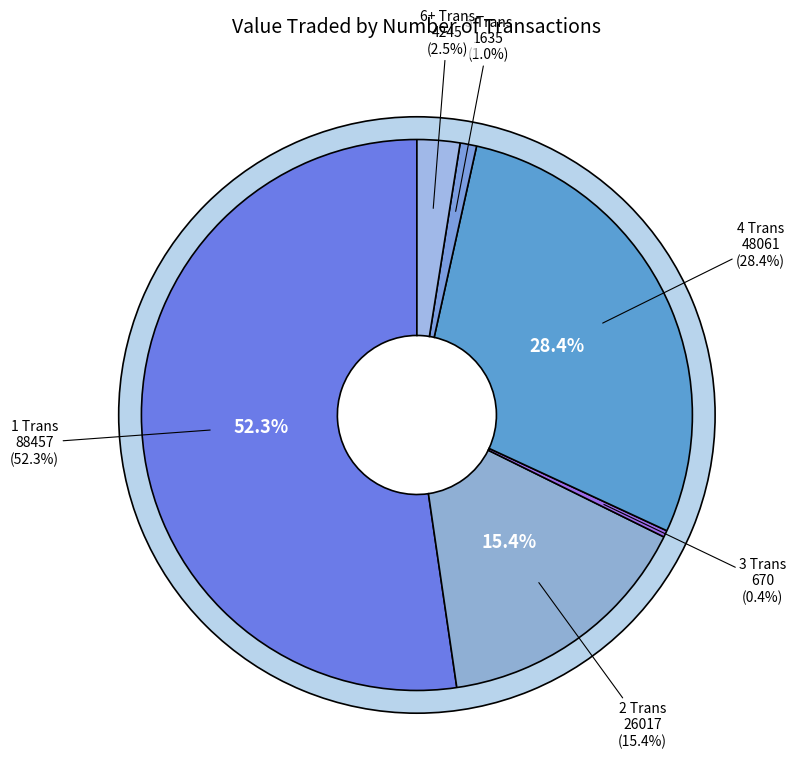

What portion of the pie excludes 16?

100.0%